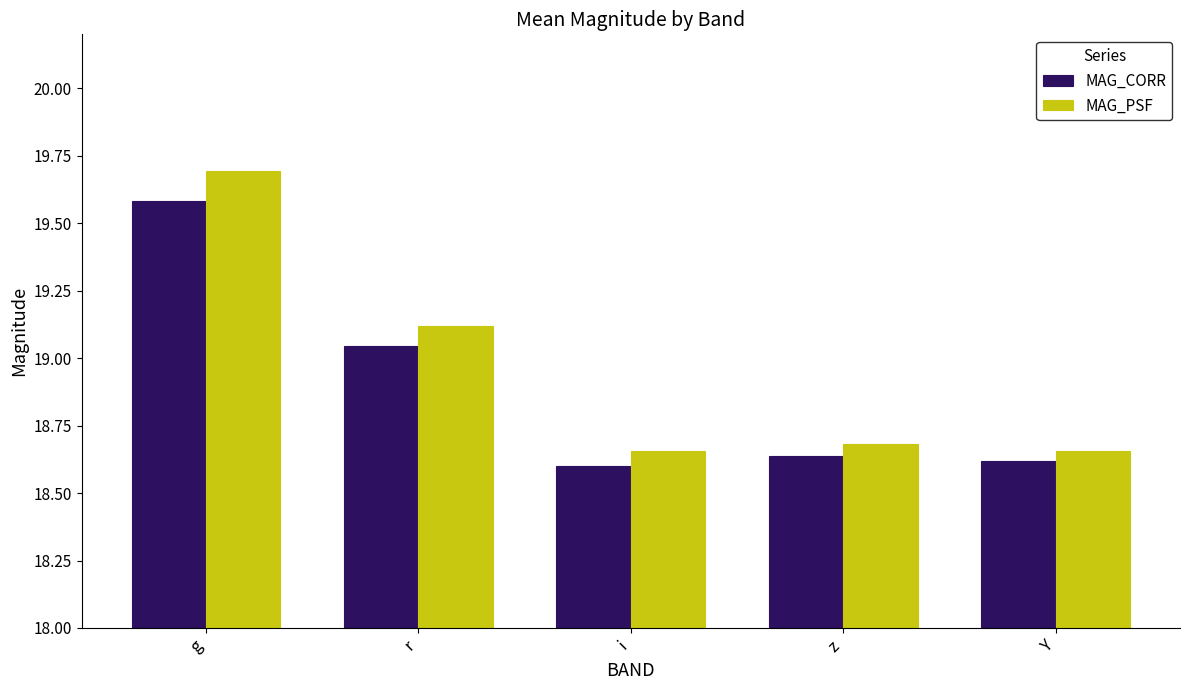

The value of MAG_CORR at Y is 18.6. True or false?

True